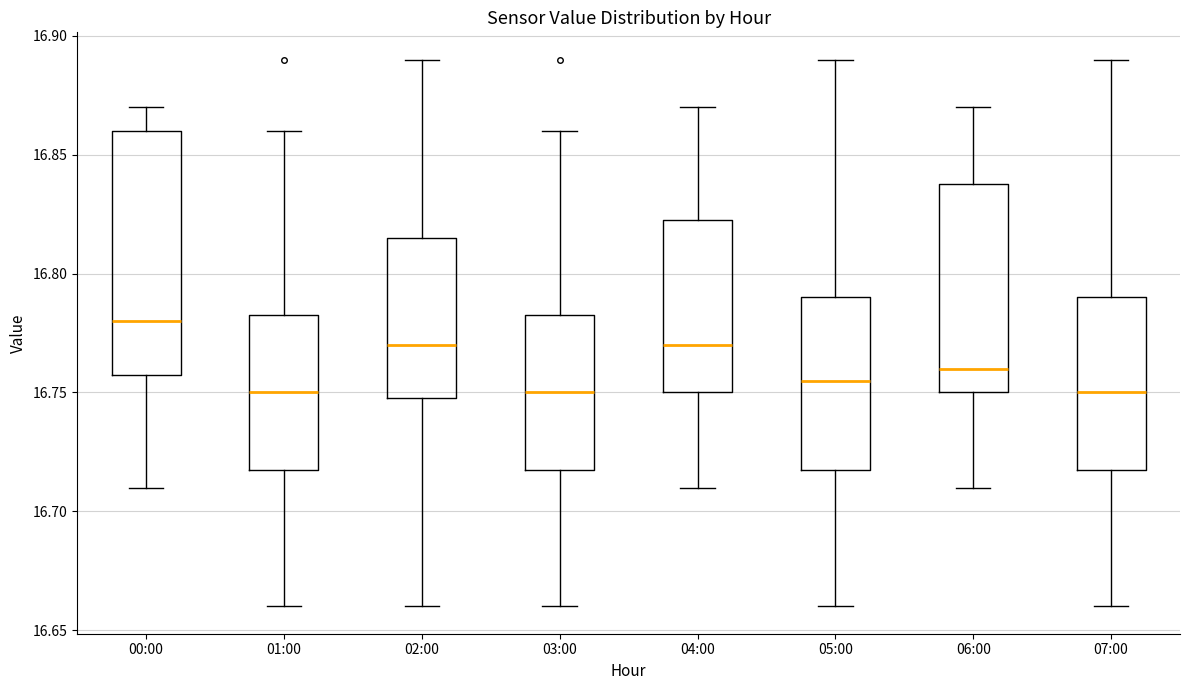

Reading left to right, transcribe this box plot: for each box, give where its median line is, the range the box spans, and where its two whiskers end, as read against the y-axis. The values are not printed on the chart, so give them approximately, as read against the axis.

00:00: median 16.780, box 16.760 to 16.860, whiskers 16.710 to 16.870
01:00: median 16.750, box 16.720 to 16.785, whiskers 16.660 to 16.860
02:00: median 16.770, box 16.750 to 16.815, whiskers 16.660 to 16.890
03:00: median 16.750, box 16.720 to 16.785, whiskers 16.660 to 16.860
04:00: median 16.770, box 16.750 to 16.825, whiskers 16.710 to 16.870
05:00: median 16.755, box 16.720 to 16.790, whiskers 16.660 to 16.890
06:00: median 16.760, box 16.750 to 16.840, whiskers 16.710 to 16.870
07:00: median 16.750, box 16.720 to 16.790, whiskers 16.660 to 16.890